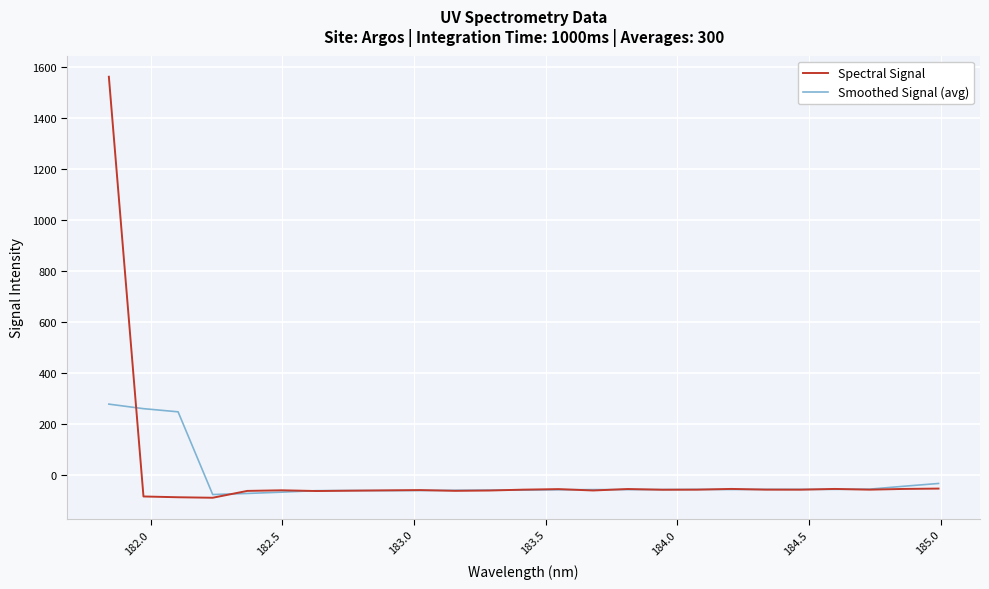

Which series has the widest spread of values?

Spectral Signal